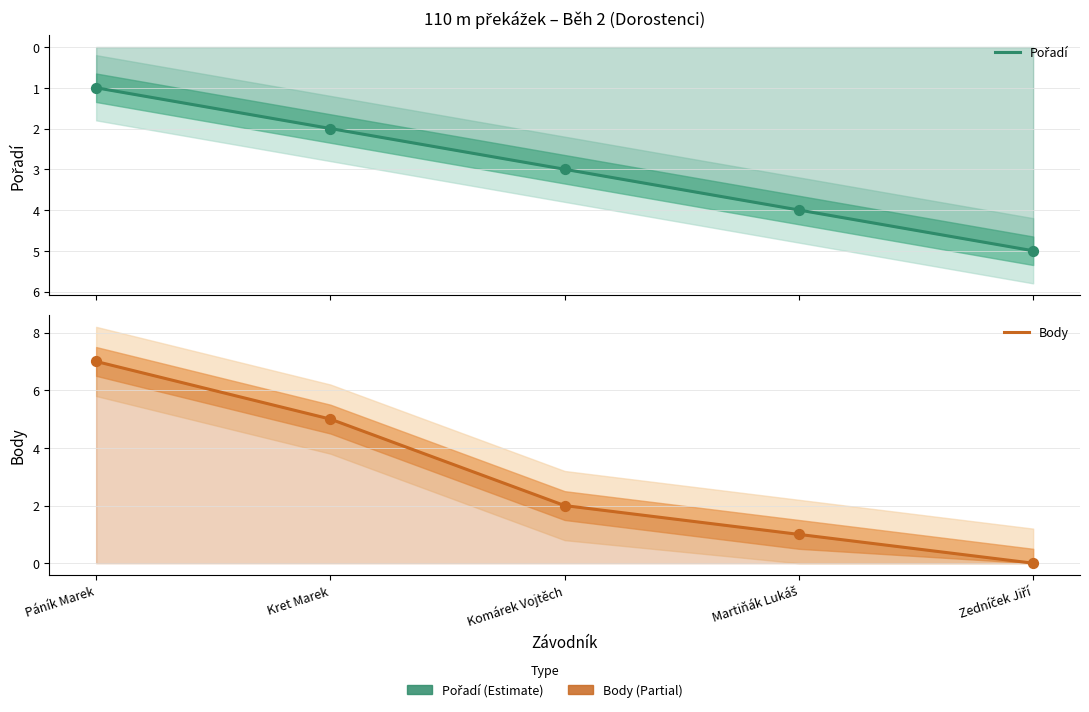

Is the value of Pořadí at Kret Marek greater than the value of Body at Komárek Vojtěch?

No